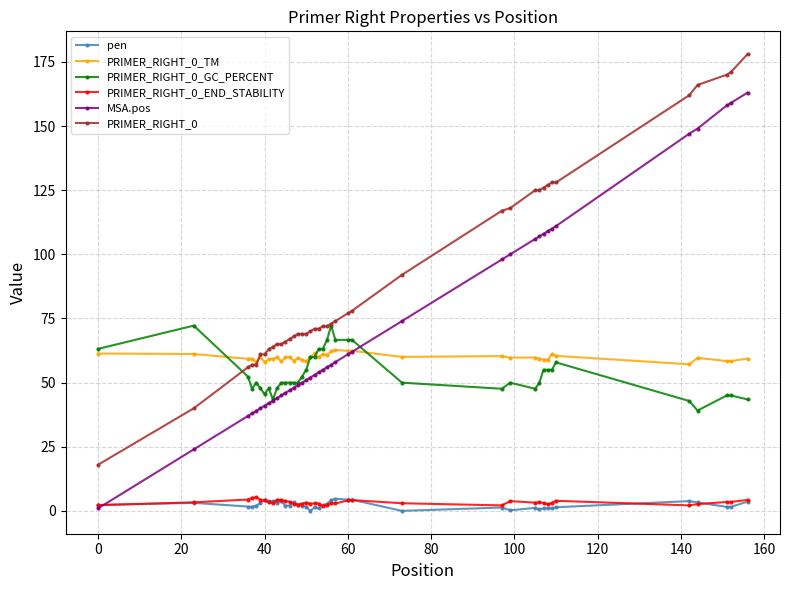

What is the highest value of the PRIMER_RIGHT_0_END_STABILITY series?

5.3